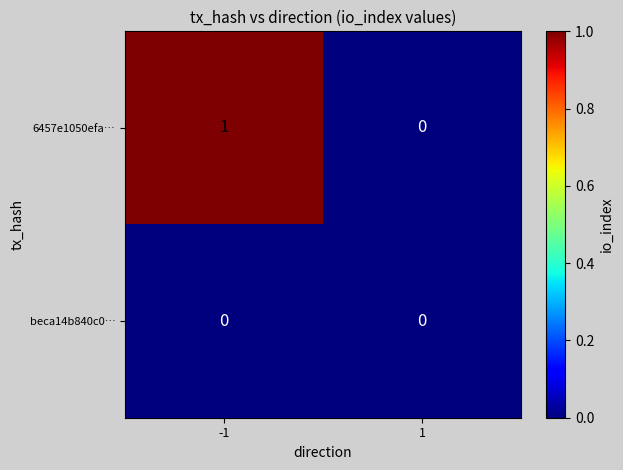

Is the value of beca14b840c0… at -1 greater than the value of 6457e1050efa… at -1?

No